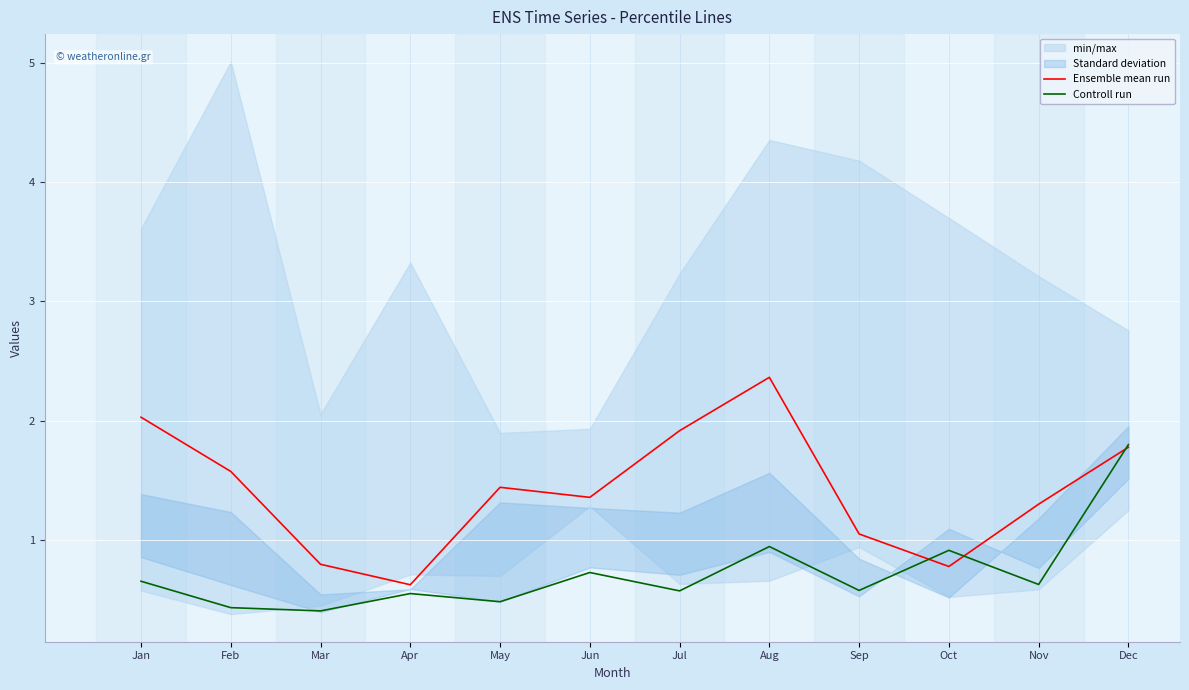

What is the smallest value displayed?

0.4